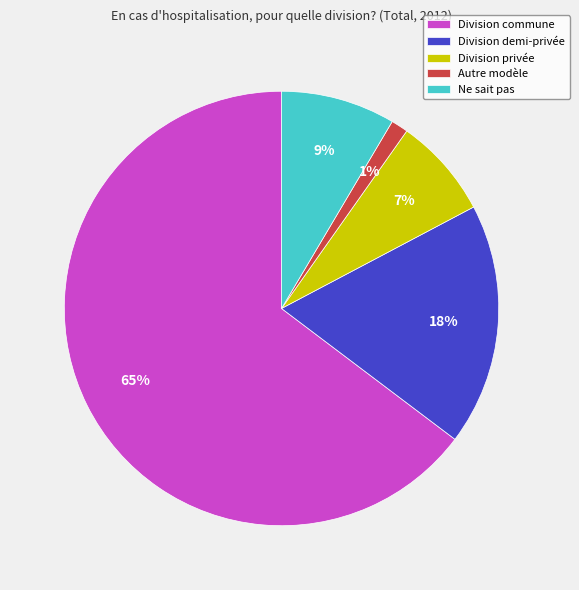

Which category has the smallest portion of the pie?

Autre modèle